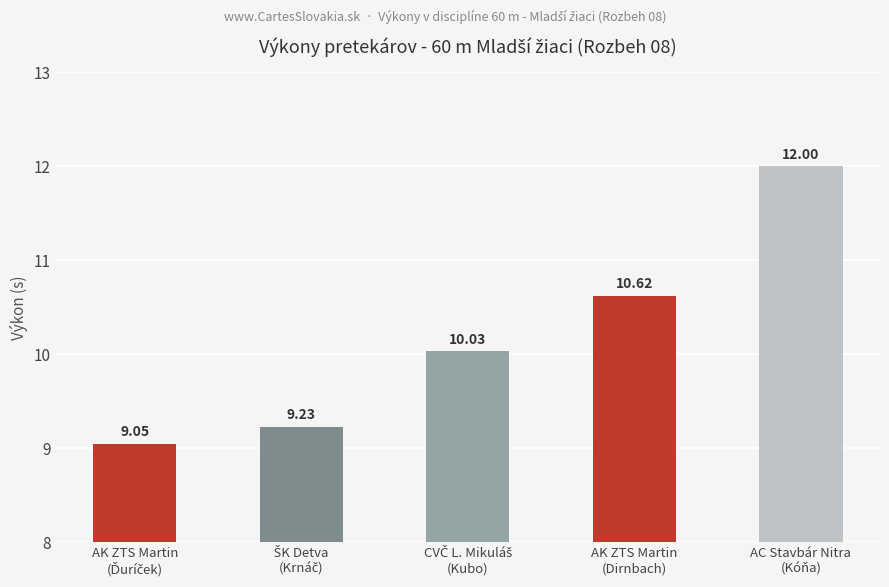

How many bars are there in total?

5